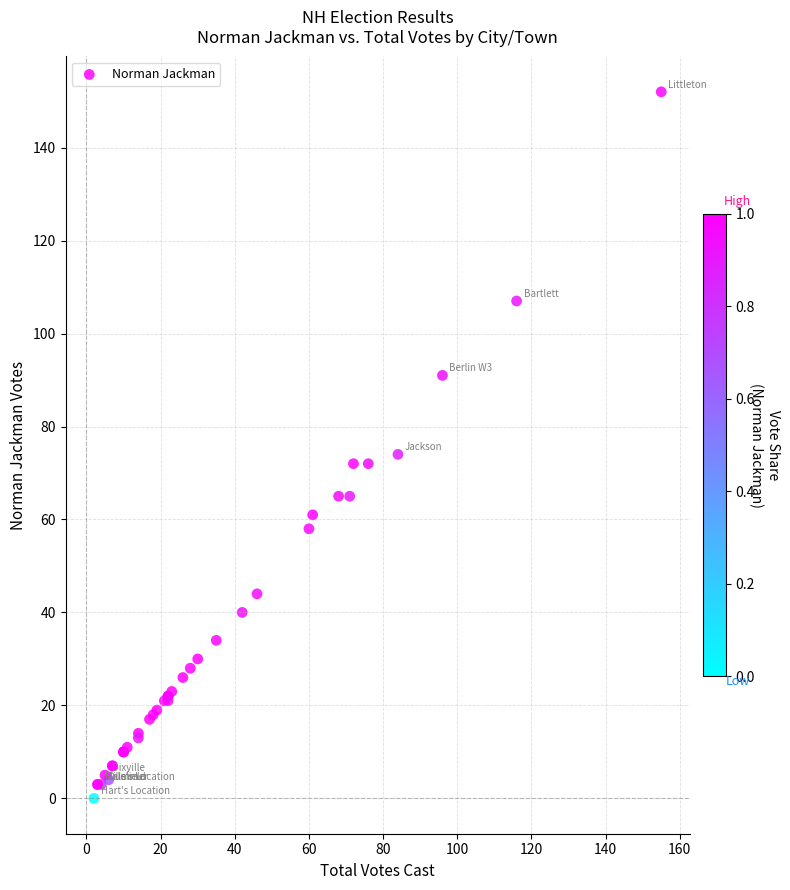

What Y value in the scatter plot is closest to 76?

74